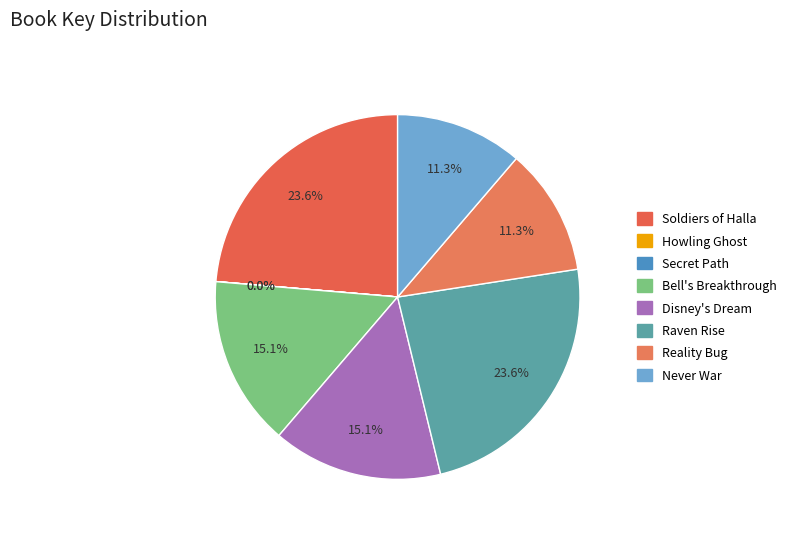

What is the change in value from Secret Path to Bell's Breakthrough?

+22288551